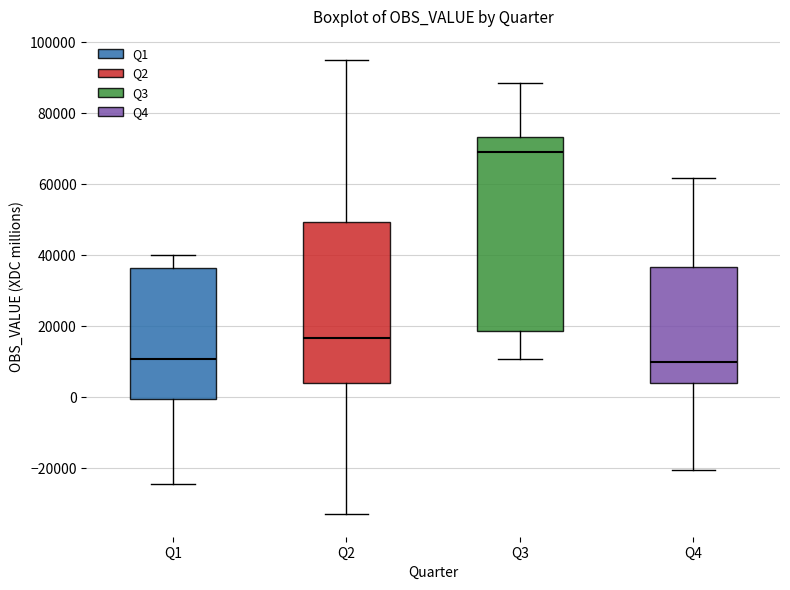

Reading left to right, transcribe this box plot: for each box, give where its median line is, the range the box spans, and where its two whiskers end, as read against the y-axis. The values are not printed on the chart, so give them approximately, as read against the axis.

Q1: median 10000, box 0 to 36000, whiskers -24000 to 40000
Q2: median 16000, box 4000 to 50000, whiskers -32000 to 96000
Q3: median 70000, box 18000 to 74000, whiskers 10000 to 88000
Q4: median 10000, box 4000 to 36000, whiskers -20000 to 62000